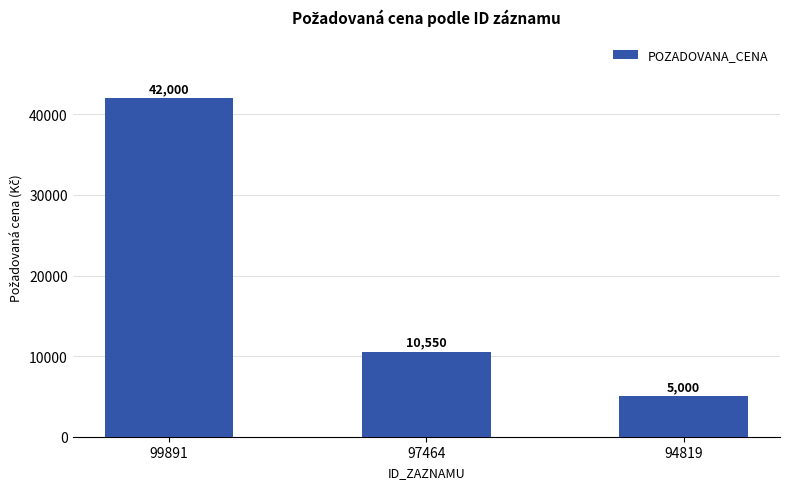

What is the difference between the values at 99891 and 94819?

37000